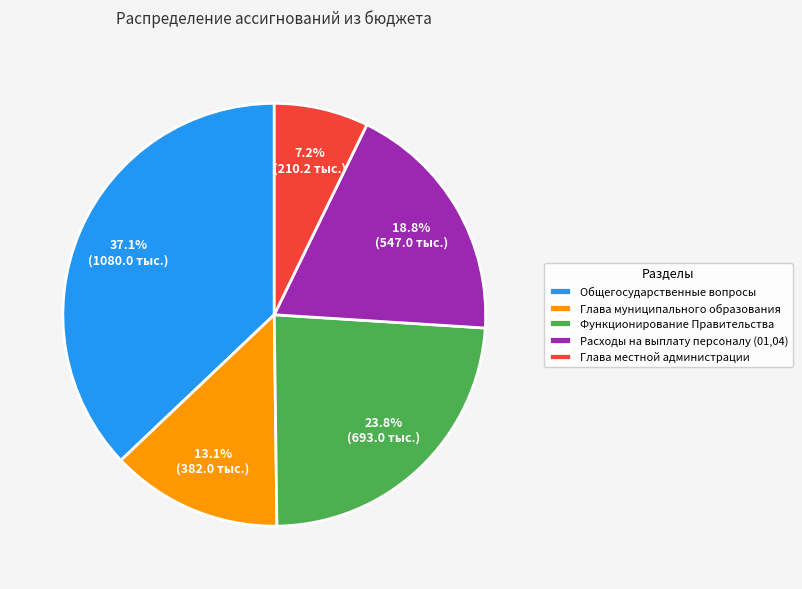

To the nearest percent, what percentage of the pie is Глава местной администрации?

7%